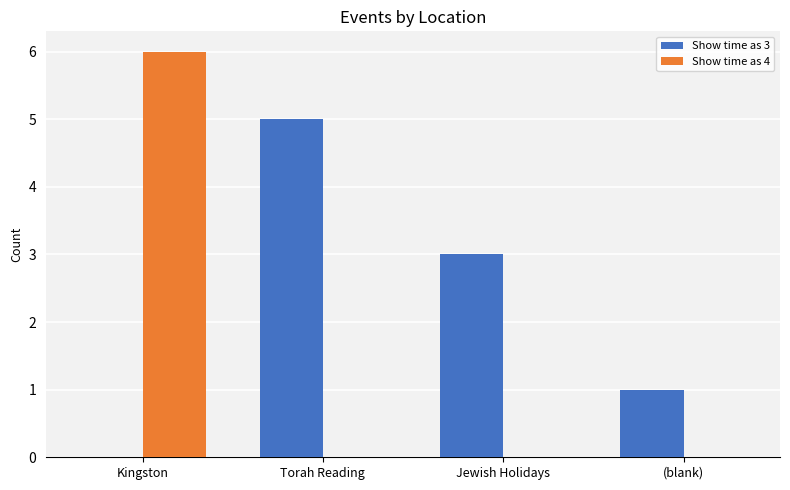

What is the sum of all Show time as 4 values?

6